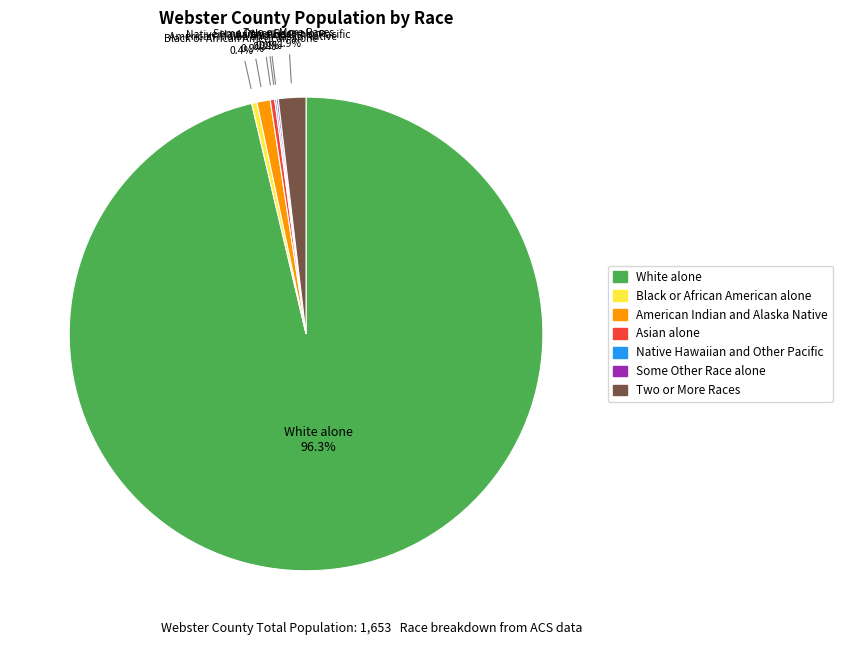

Which slice is the largest?

White alone